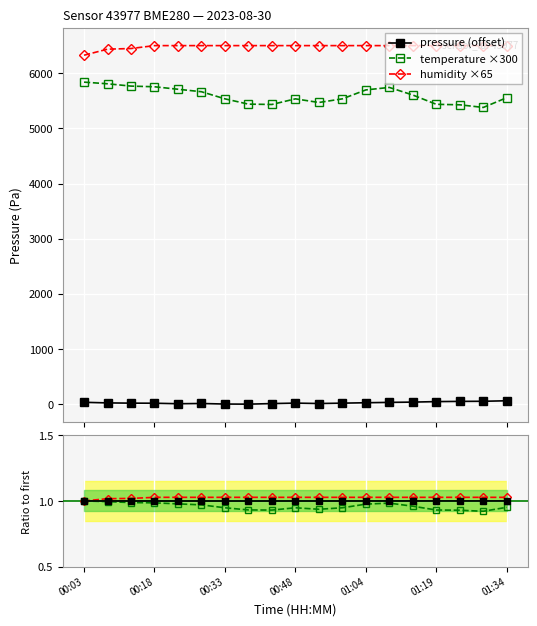

What is the highest value of the temperature ×300 series?

5838.0